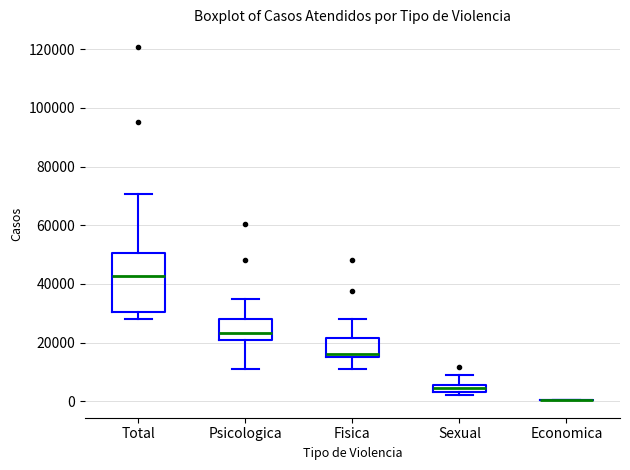

Which box is the tallest, from its lower edge to its upper edge?

Total